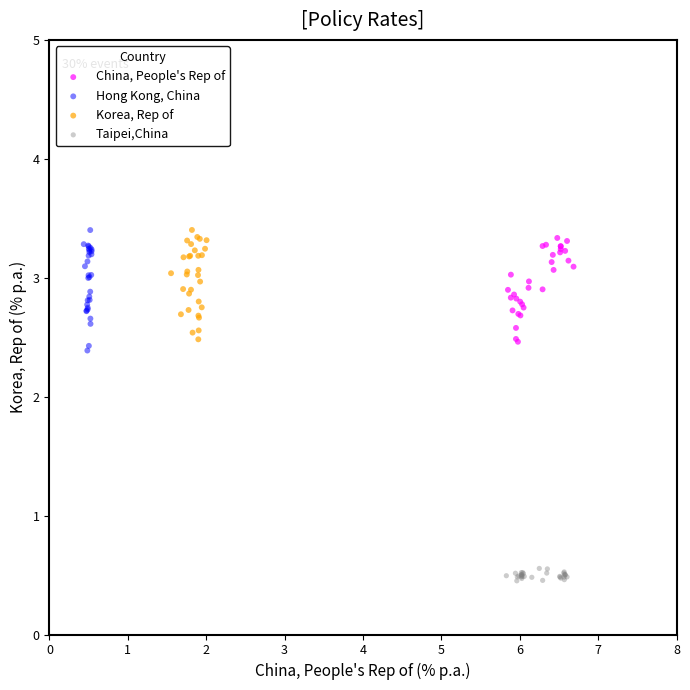

Which series has the widest spread of Y values?

Hong Kong, China